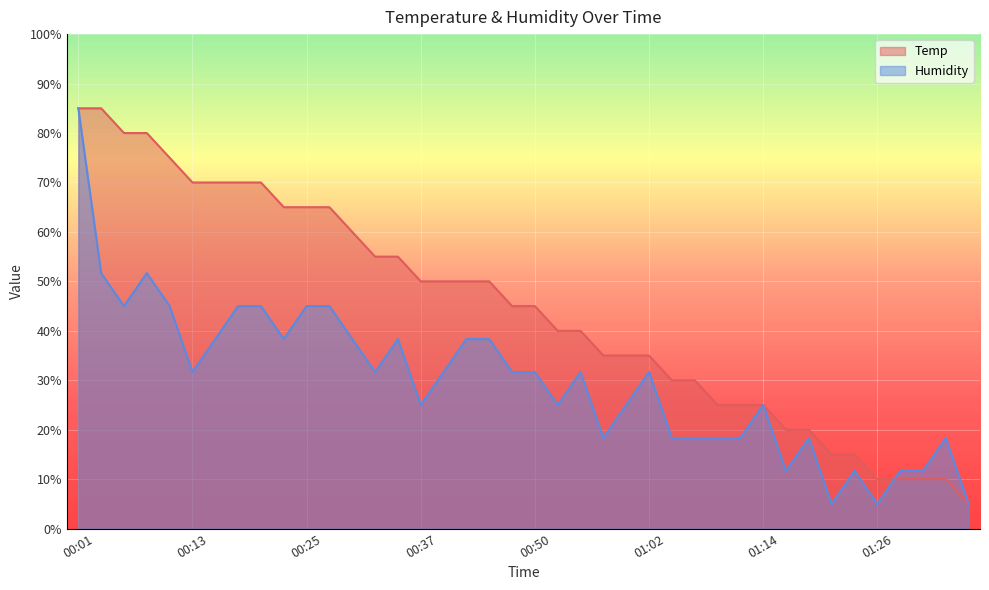

What are all the series names shown in the legend?

Temp, Humidity